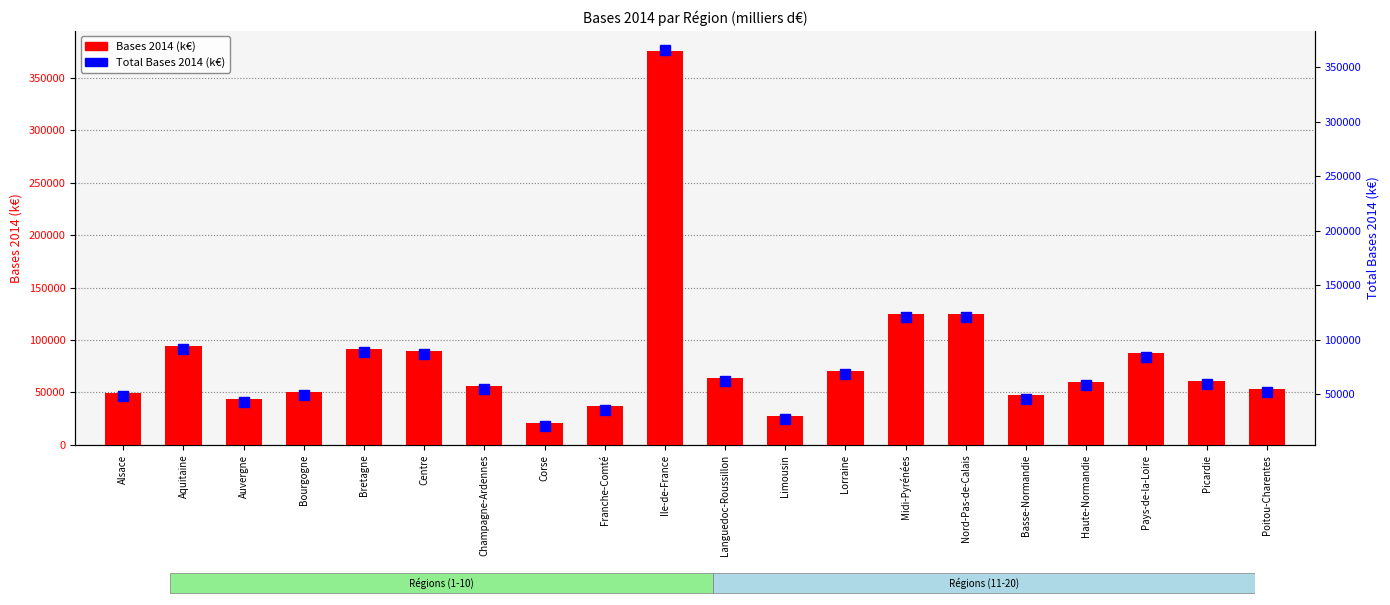

What position from the left is Auvergne?

3